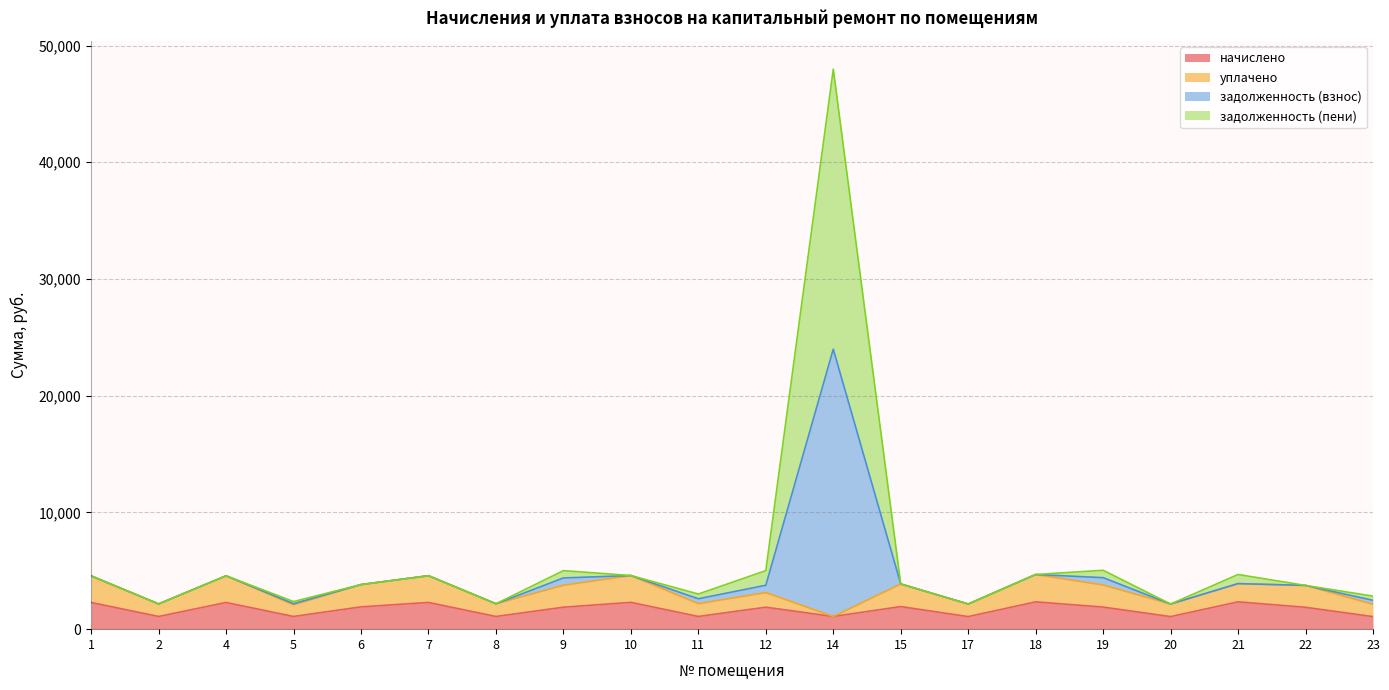

What is the maximum value for начислено?

2341.3